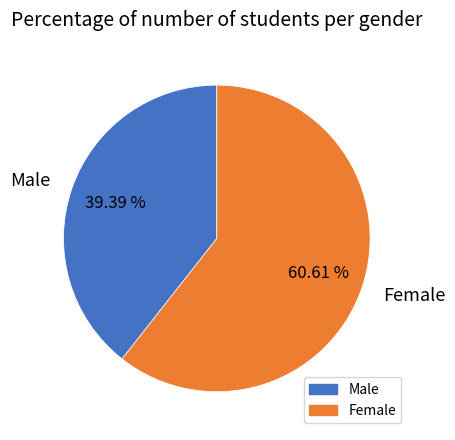

Is it true that Male is 47% of the pie?

False